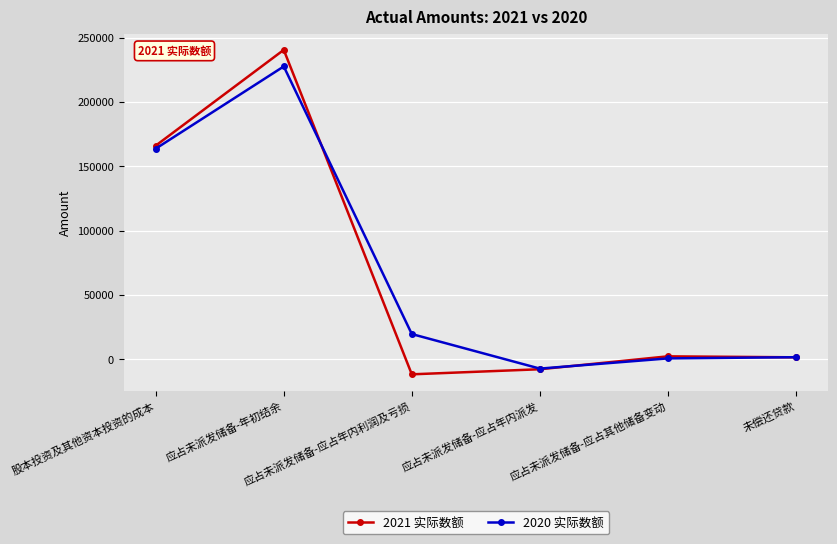

At which category does 2020 实际数额 reach its first local valley?

应占未派发储备-应占年内派发